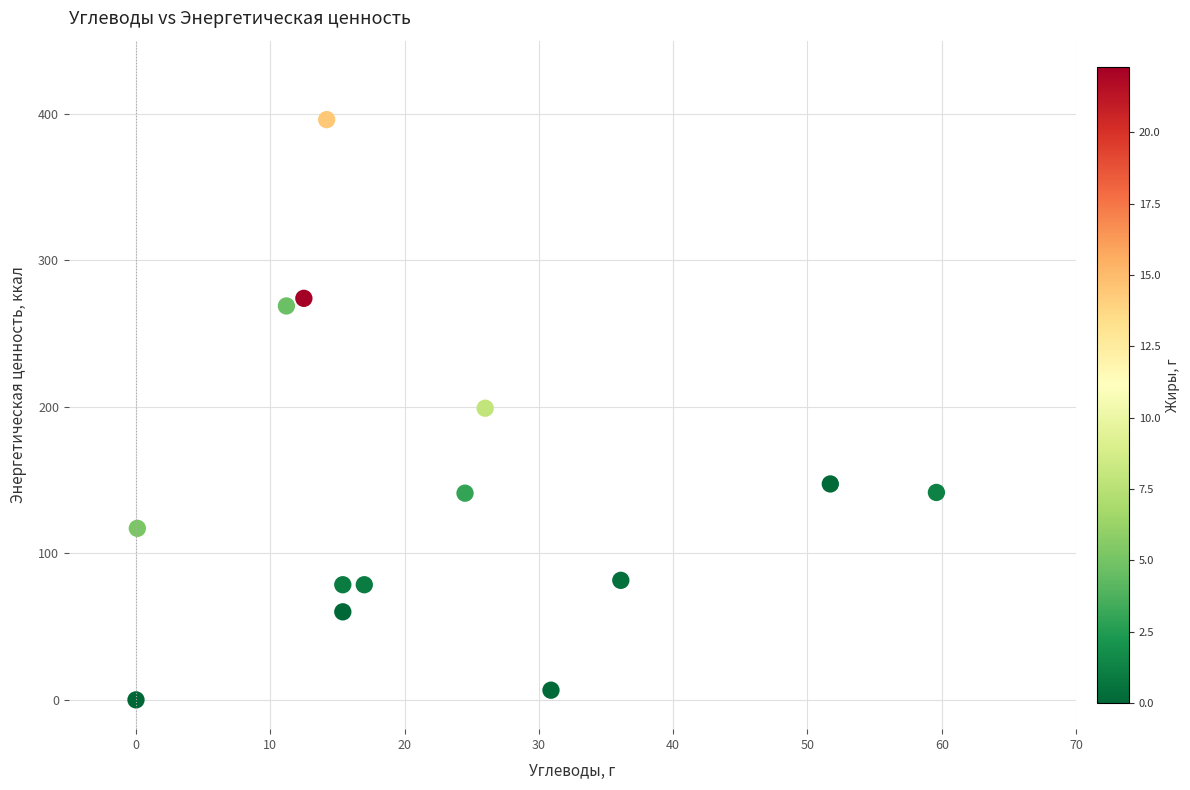

What is the range of X values (max minus min)?

59.6